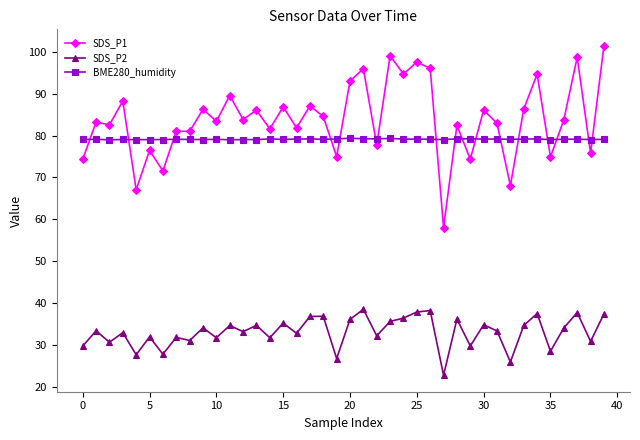

How many lines are shown in the chart?

3